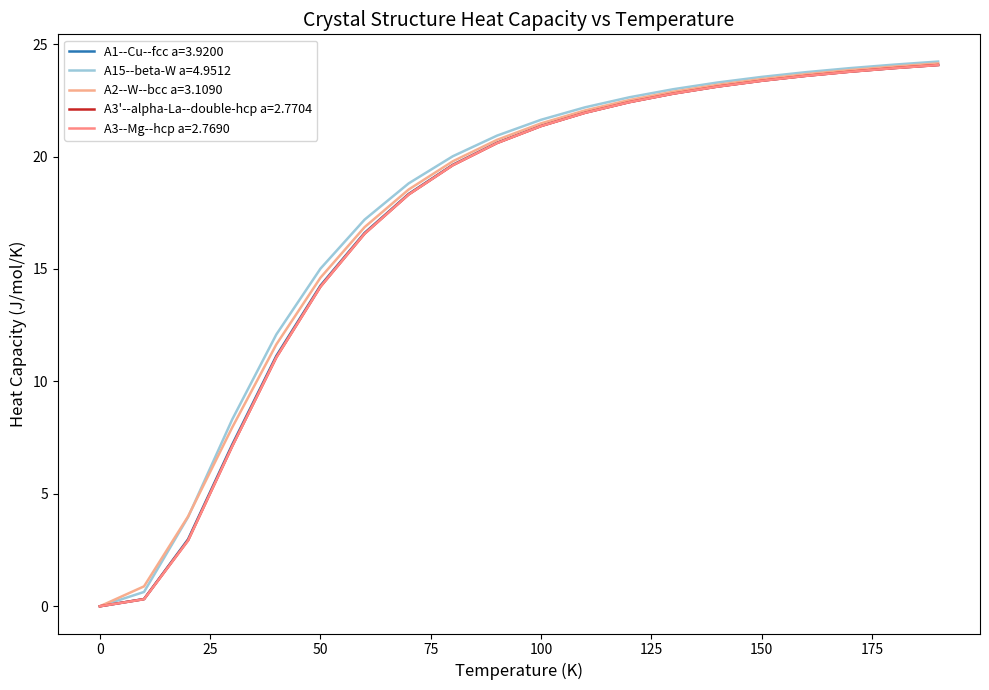

Does the chart have visible grid lines?

No